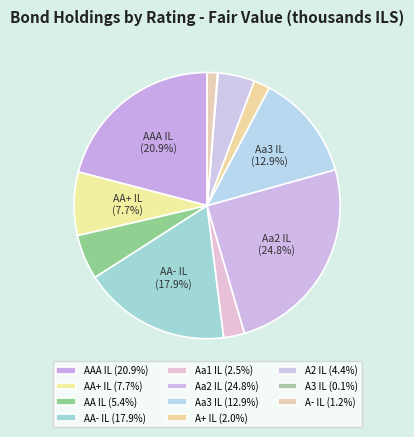

Count the number of slices in the pie.

11